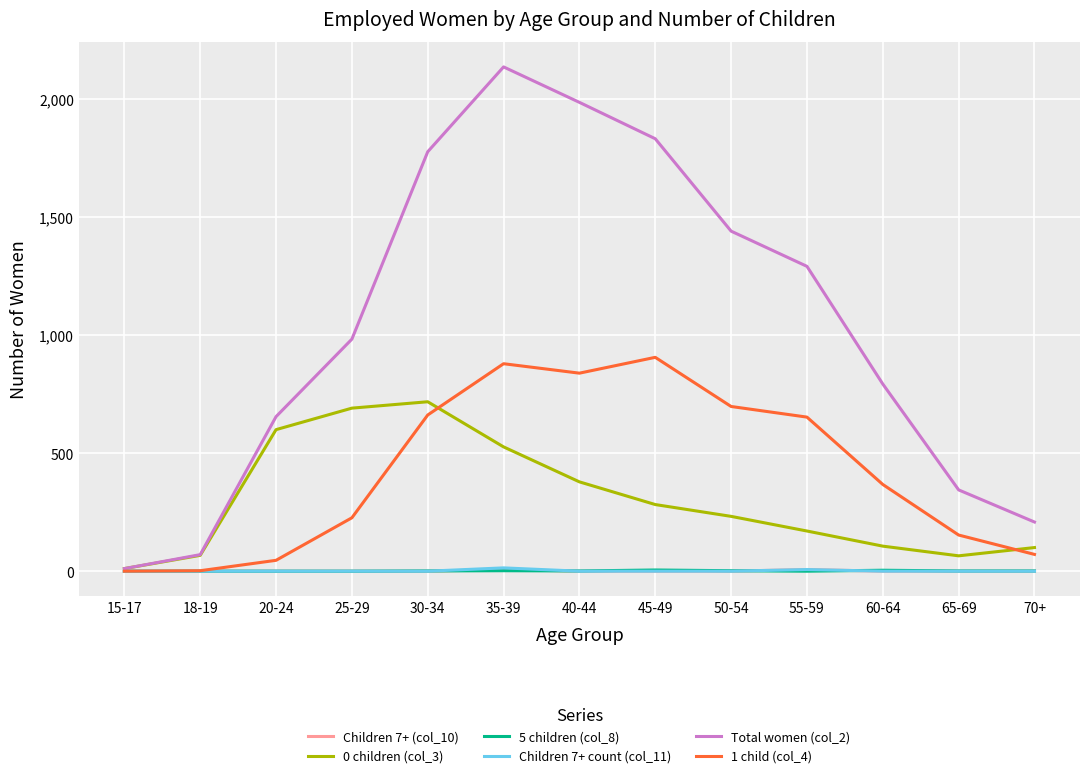

Which series has the largest total across all categories?

Total women (col_2)